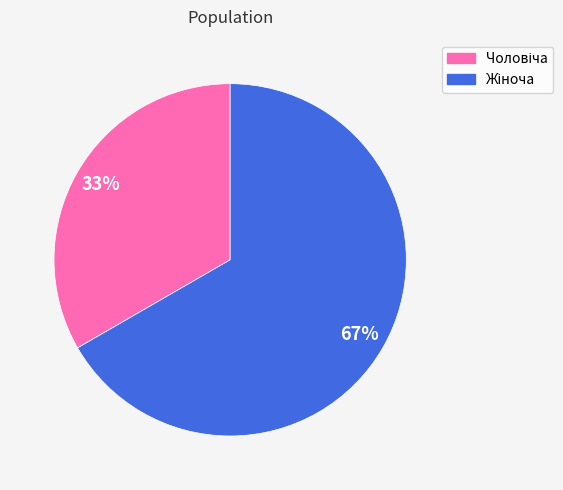

Is there a majority slice in this chart?

Yes